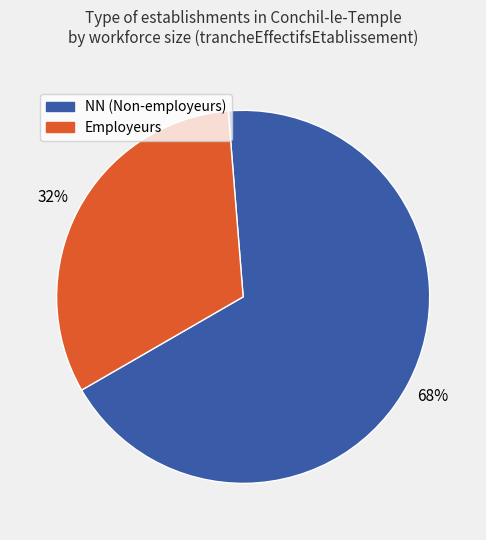

To the nearest percent, what is the difference between the largest and smallest slice percentages?

36%